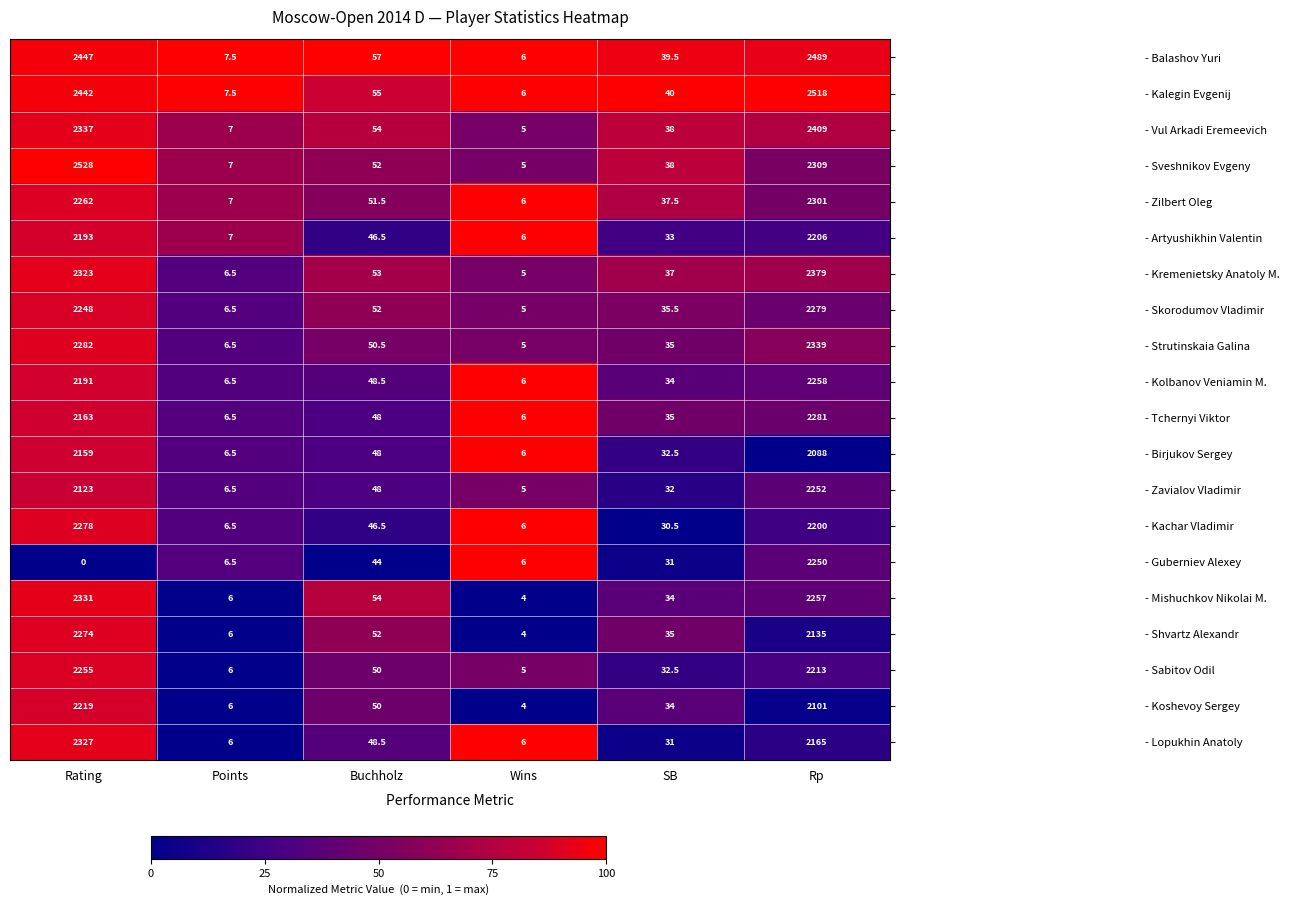

What is the maximum value shown in the chart?

2528.0